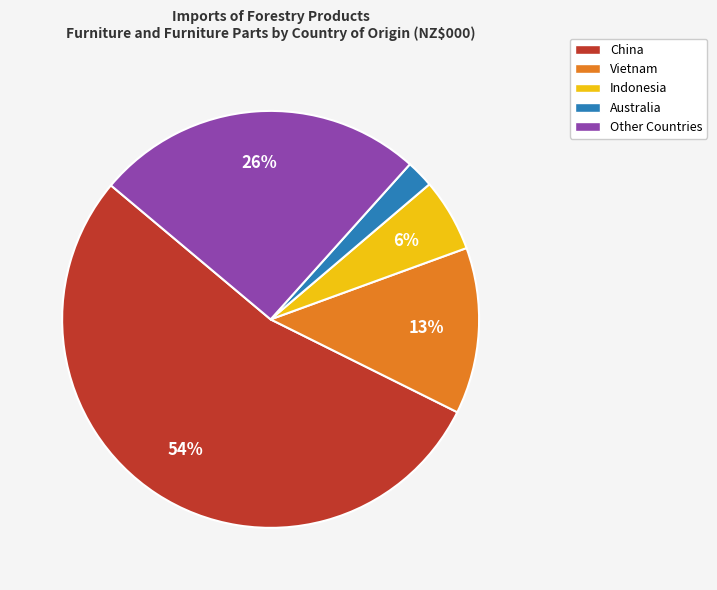

Rank the categories by value from highest to lowest.

China, Other Countries, Vietnam, Indonesia, Australia